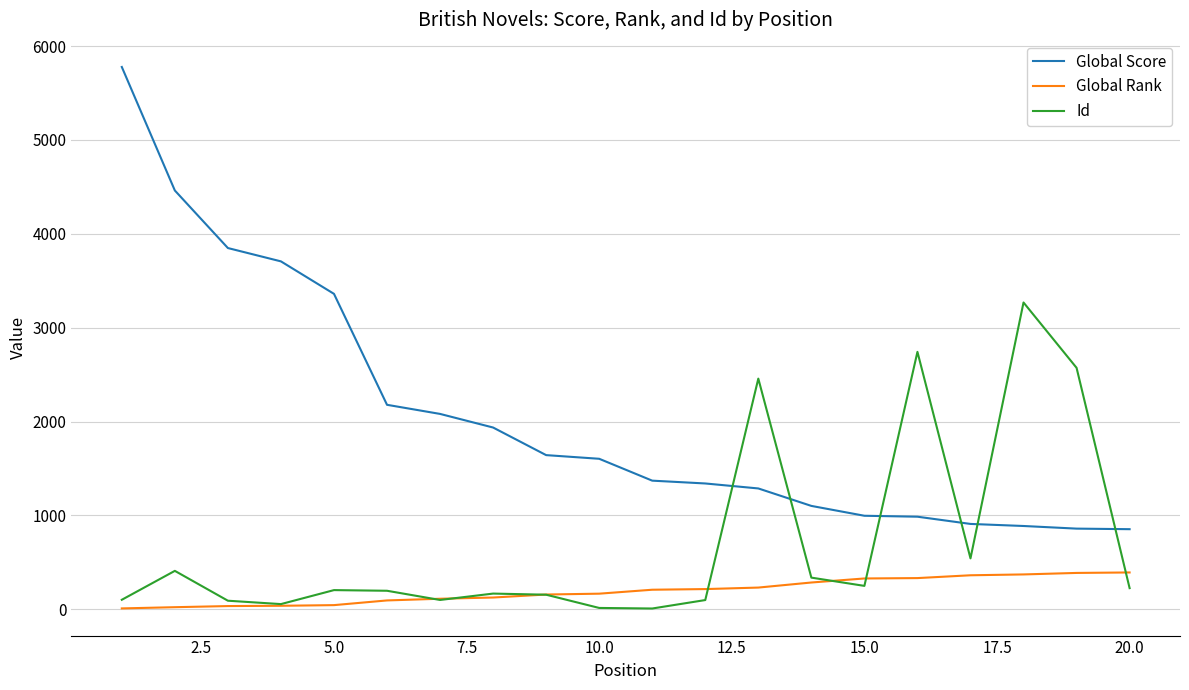

True or false: Global Rank and Id cross at least once.

True